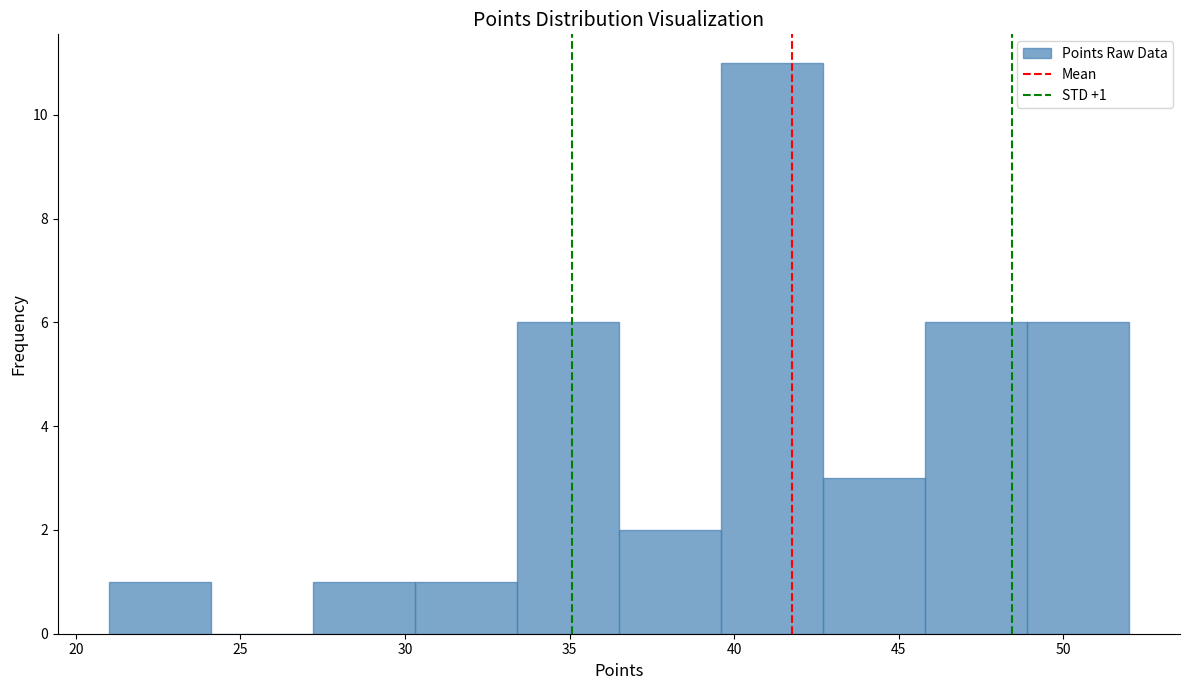

Over which range of the x-axis is the bar tallest?

39.6 to 42.7